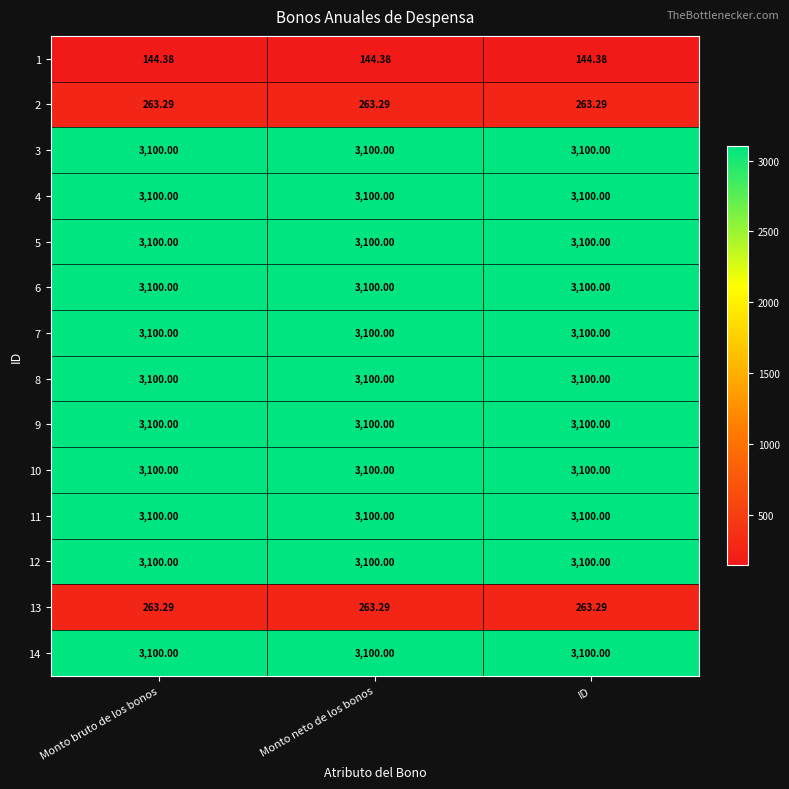

What is the minimum value shown in the chart?

144.4